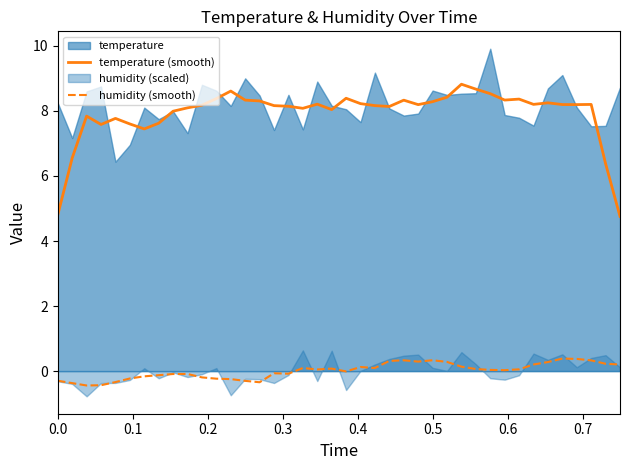

What is the value of the temperature (smooth) point at the 13th from the left?

8.6